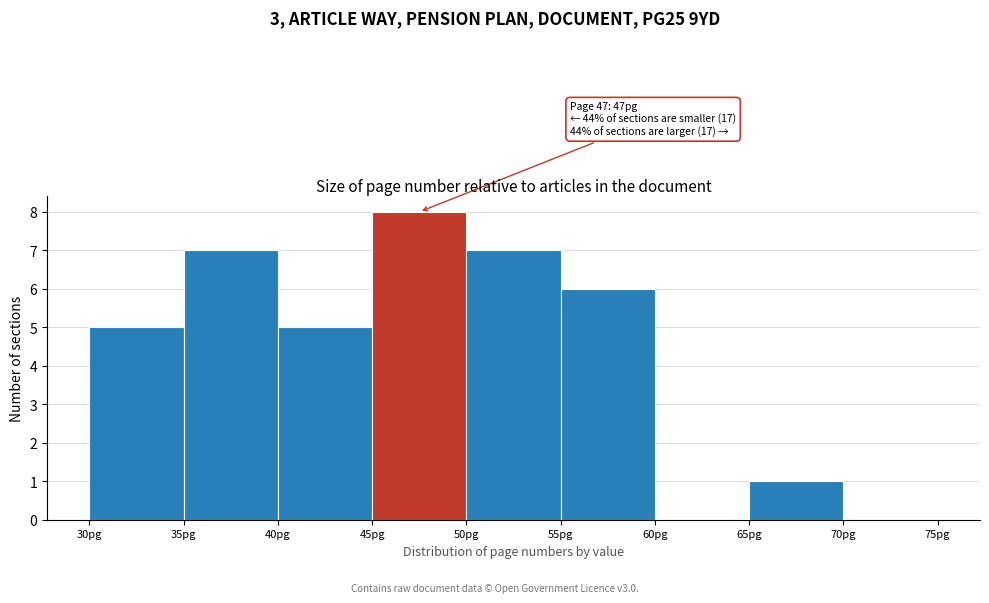

Which range on the x-axis has the tallest bar?

45 to 50